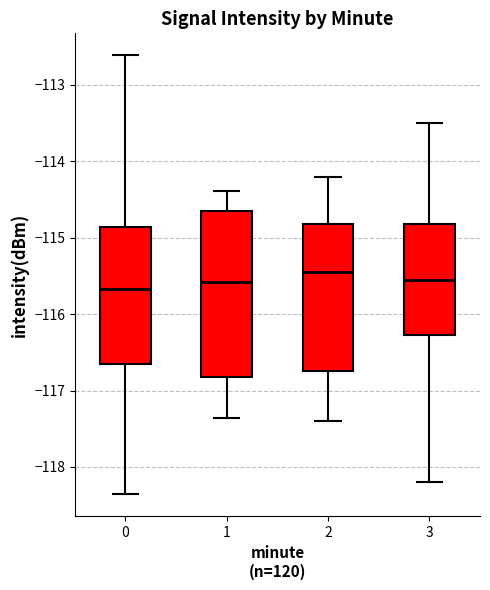

Comparing the boxes themselves (not the whiskers), which one is the tallest?

1